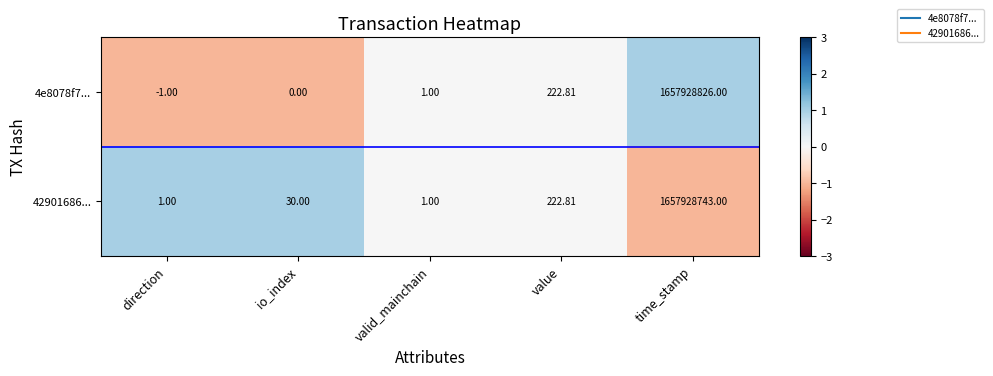

At which category is the sum across all series the highest?

time_stamp